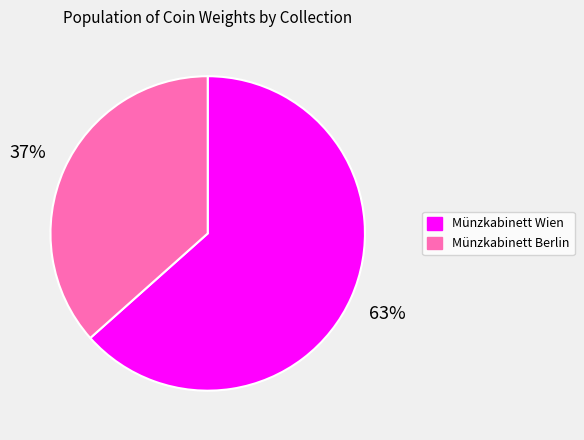

To the nearest percent, what is the combined percentage of Münzkabinett Berlin and Münzkabinett Wien?

100%